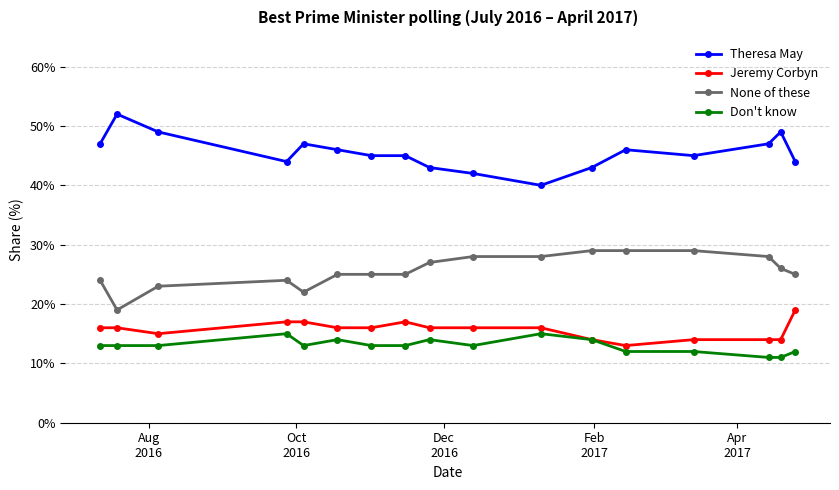

True or false: Theresa May and Jeremy Corbyn intersect in this chart.

False